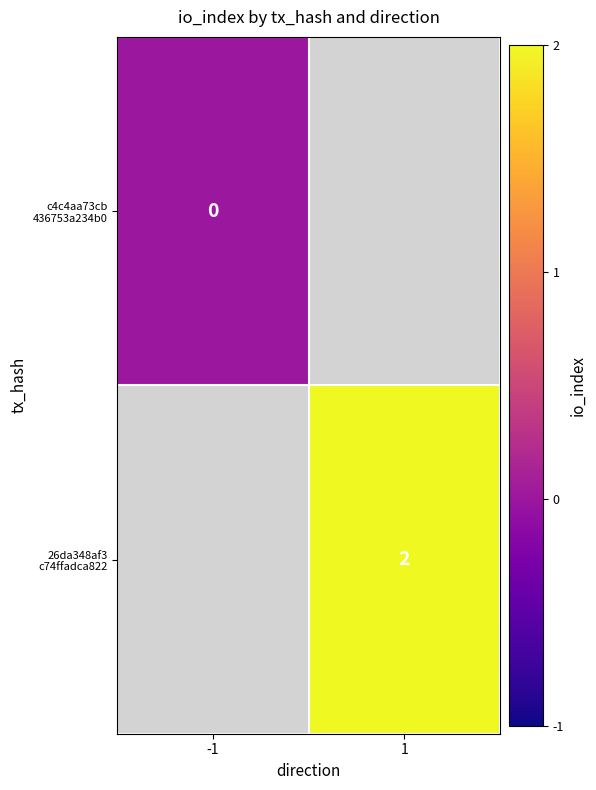

List the labels in order of 26da348af3 c74ffadca822 value, smallest first.

-1, 1